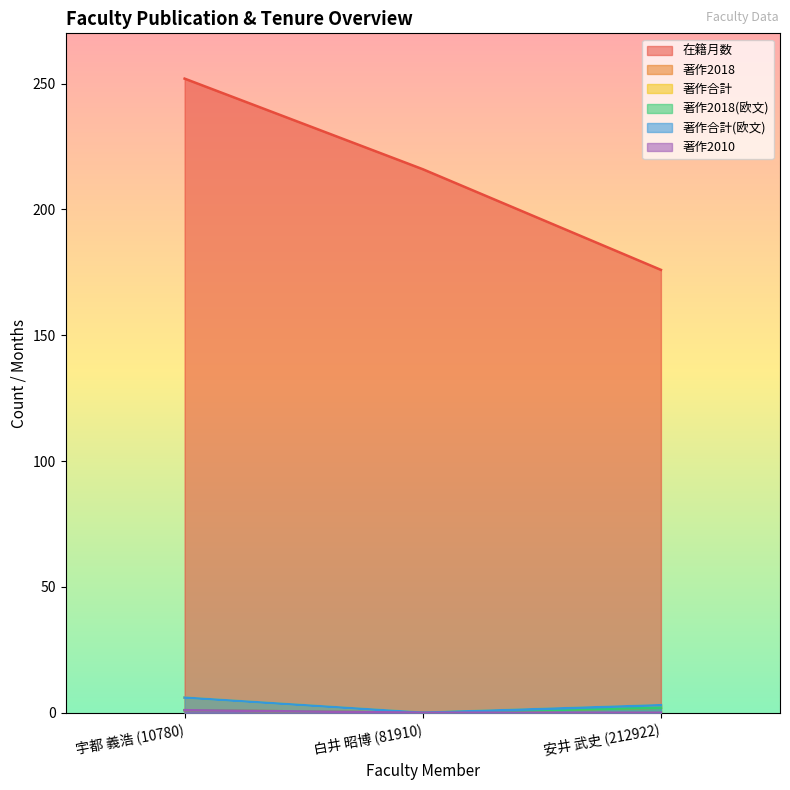

How many lines are shown in the chart?

6